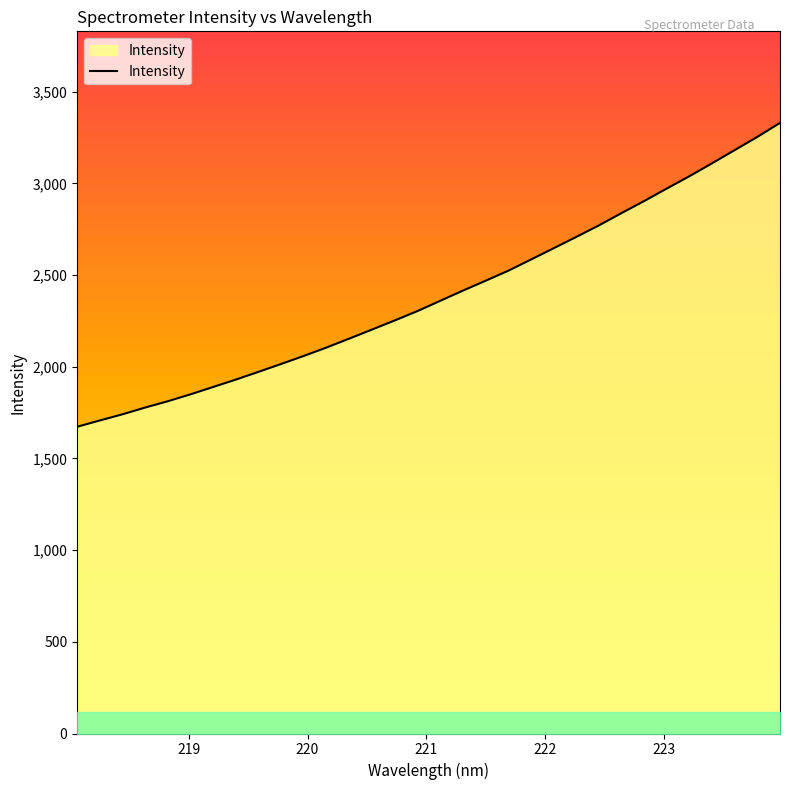

What is the difference between the second highest and second lowest values?

1546.1